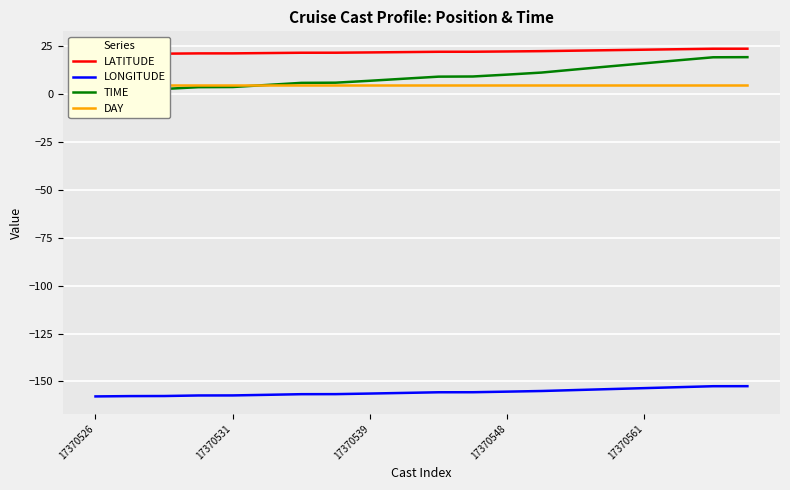

What is the value of the LONGITUDE point at the 3rd from the left?

-157.6